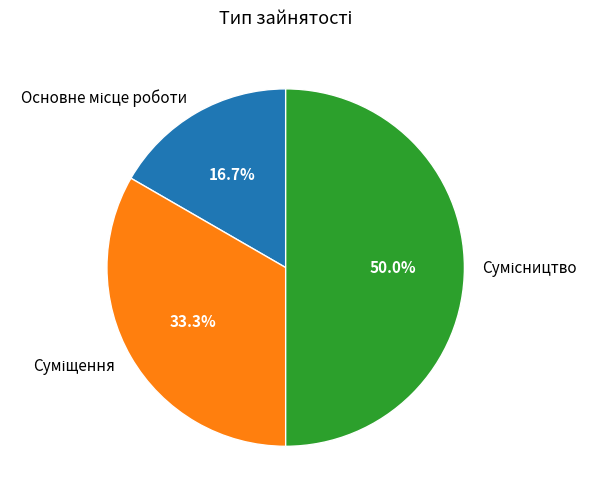

Do Суміщення and Сумісництво together represent more than half of the pie?

Yes